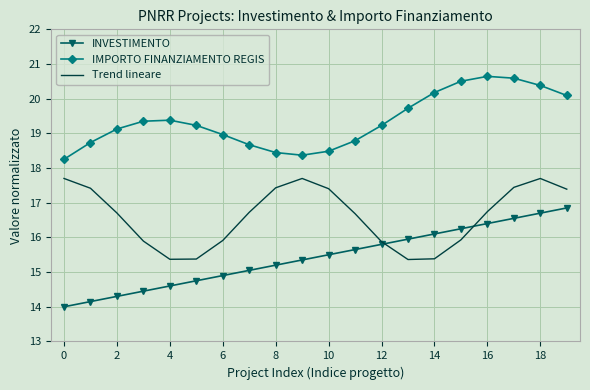

What is the difference between the maximum and minimum values in the Trend lineare series?

2.3